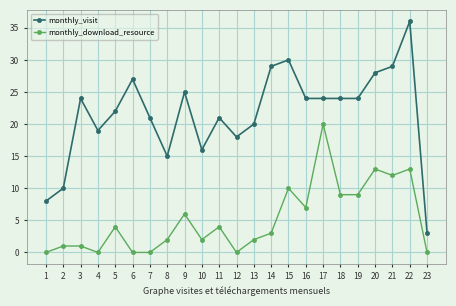

Count the number of data series in this chart.

2